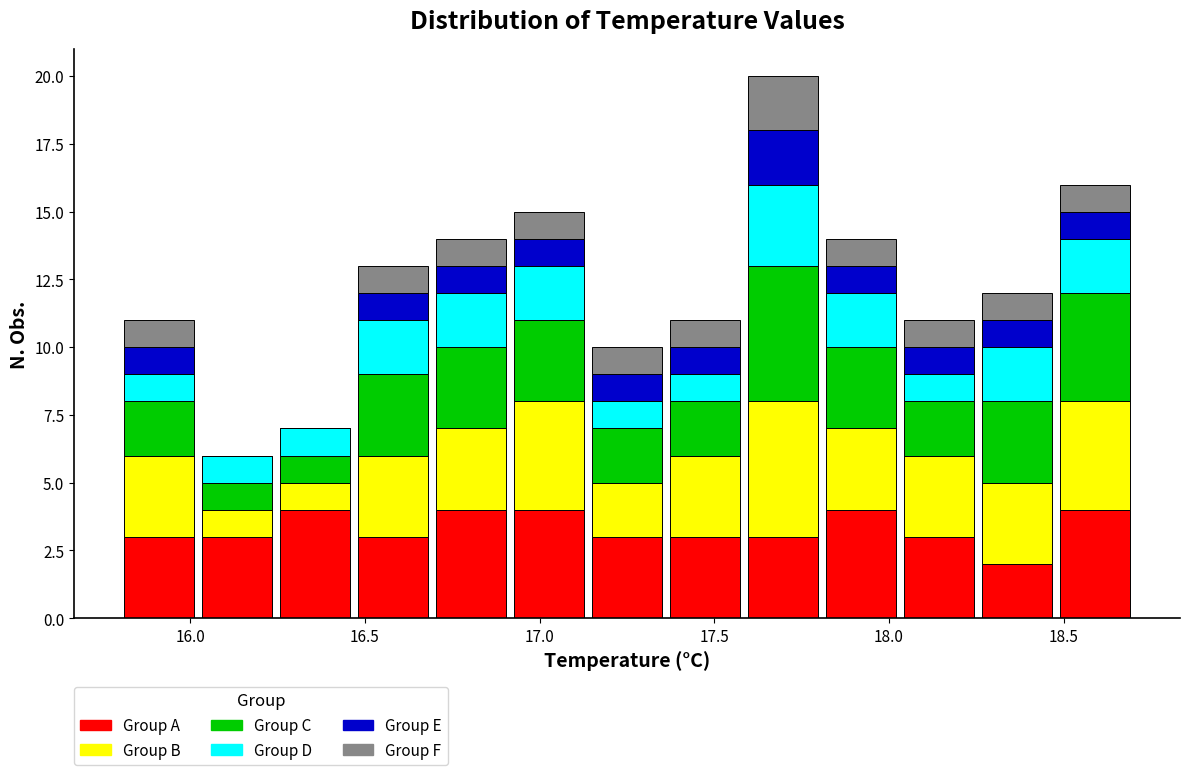

Reading left to right, transcribe this chart: for each stacked bar, give the range it covers on the x-axis and its total height. Neither the bar edges nor the heights are printed on the chart, so give them approximately, as read against the axes.

15.80 to 16.00: 11
16.00 to 16.25: 6
16.25 to 16.45: 7
16.45 to 16.70: 13
16.70 to 16.90: 14
16.90 to 17.15: 15
17.15 to 17.35: 10
17.35 to 17.60: 11
17.60 to 17.80: 20
17.80 to 18.05: 14
18.05 to 18.25: 11
18.25 to 18.50: 12
18.50 to 18.70: 16